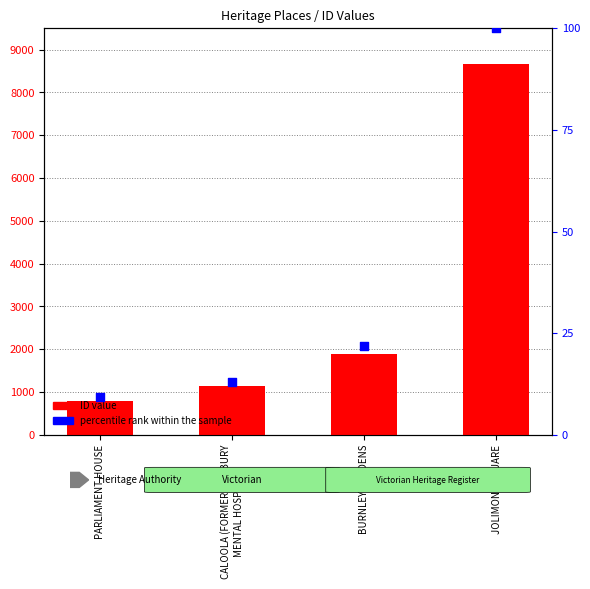

Is the value of ID at CALOOLA (FORMER SUNBURY
MENTAL HOSPITAL) greater than the value of percentile rank within the sample at BURNLEY GARDENS?

Yes